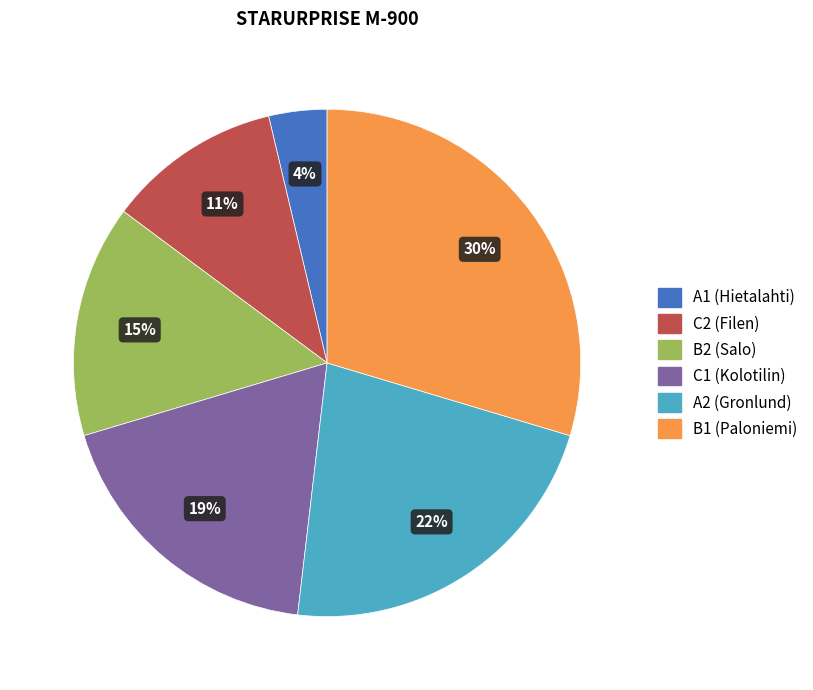

Count the number of slices in the pie.

6